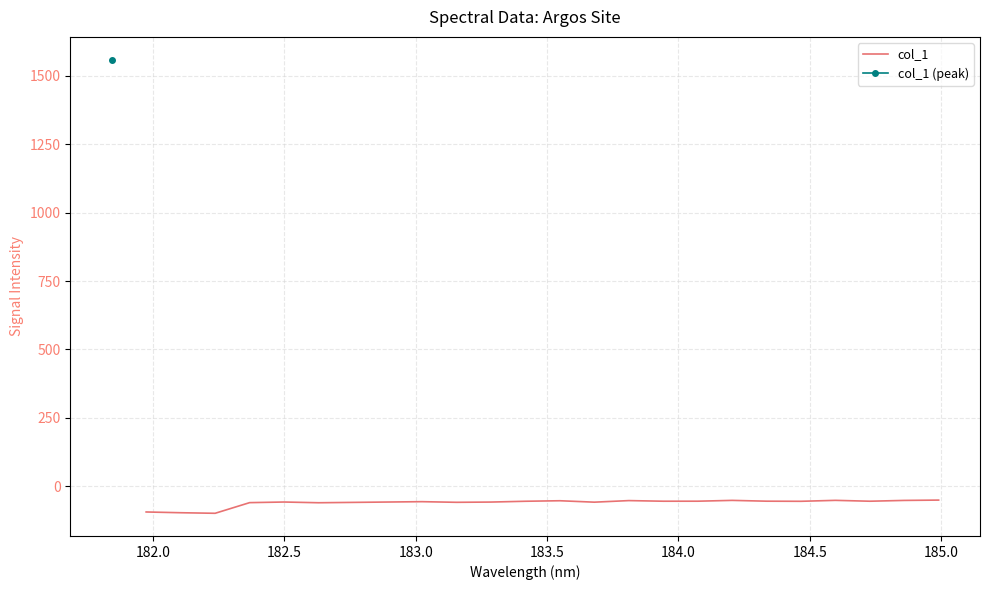

What is the maximum value for col_1?

-51.0